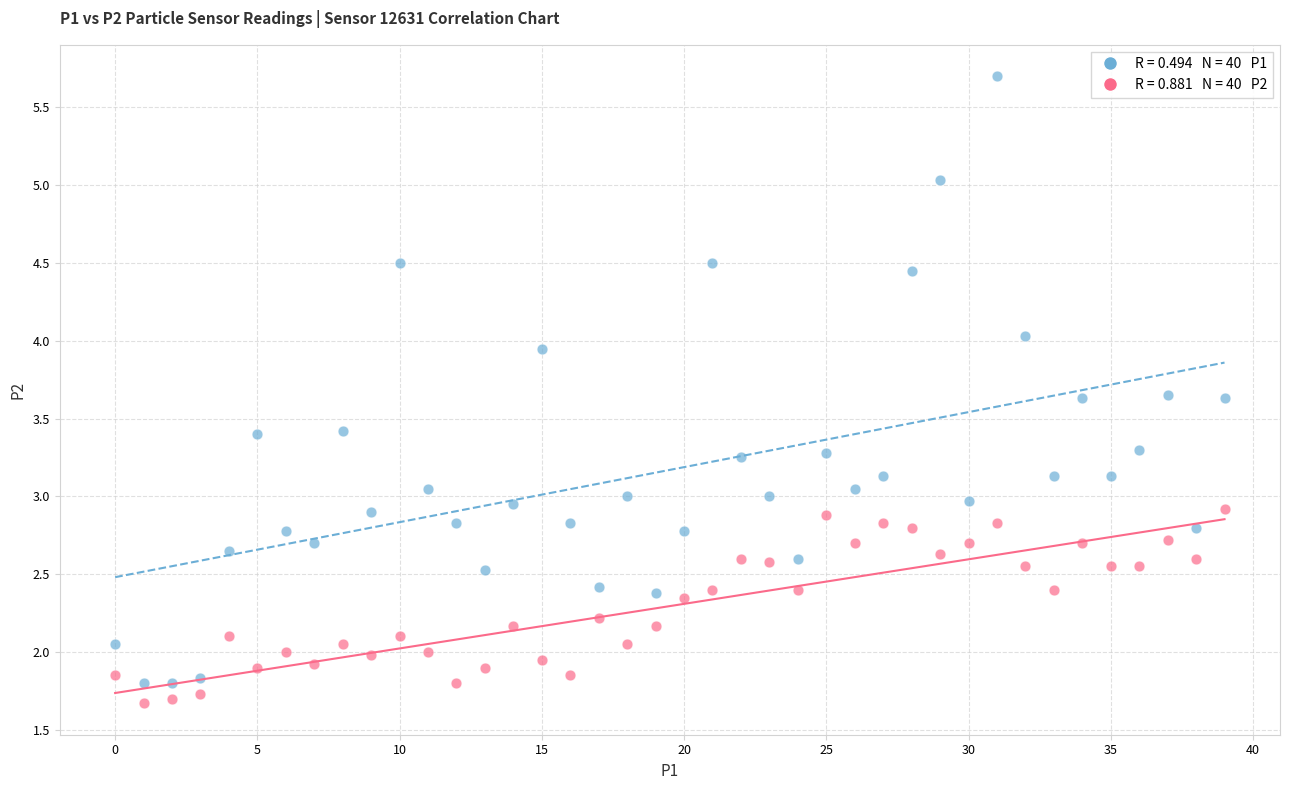

How many data points are displayed?

80